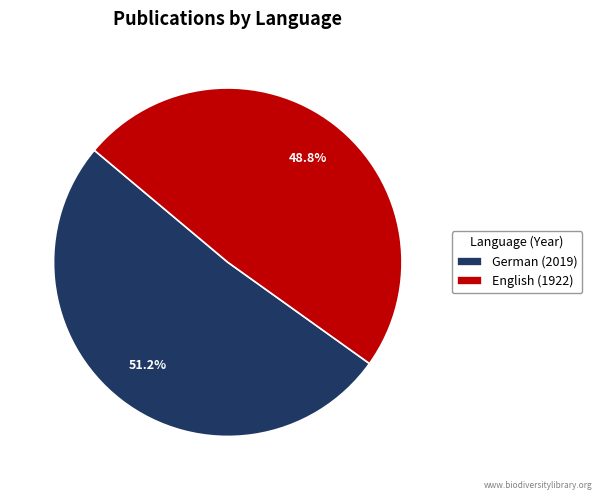

To the nearest percent, what is the difference between the German and English slice percentages?

2%